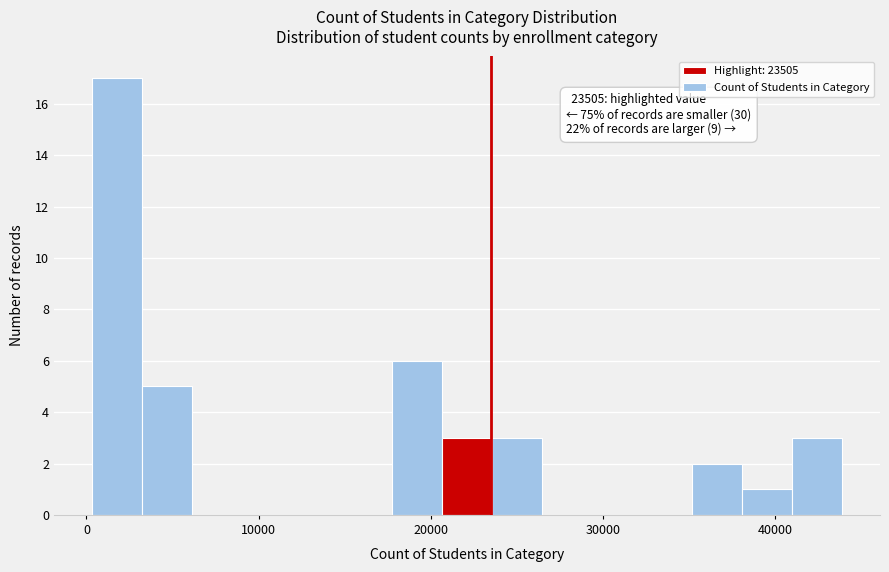

Around what value on the x-axis is the tallest bar? Give the approximate position of its centre, as read against the axis.

2000